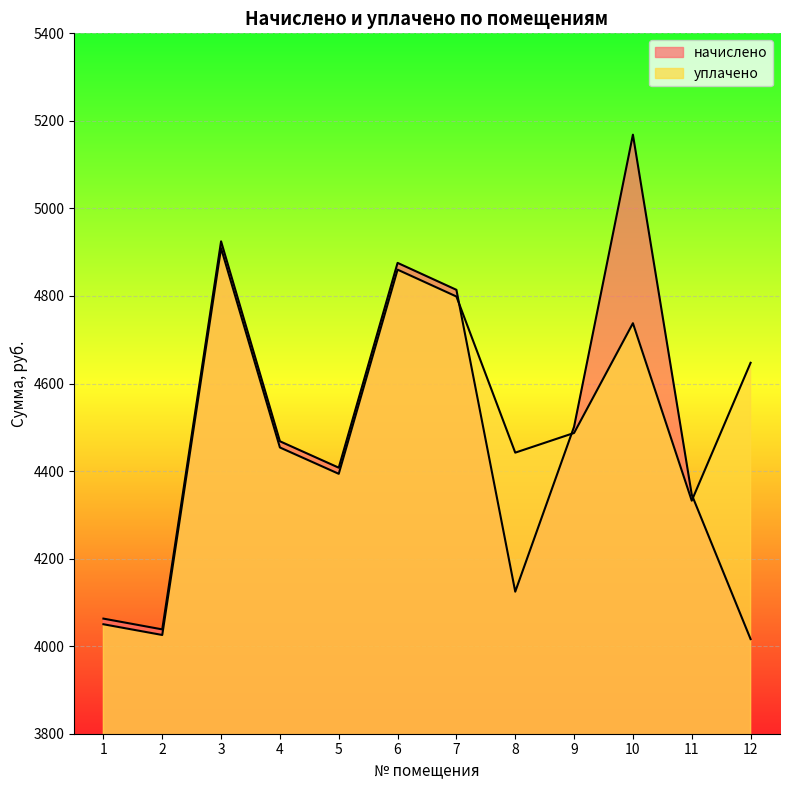

What is the average value of the начислено series?

4479.0